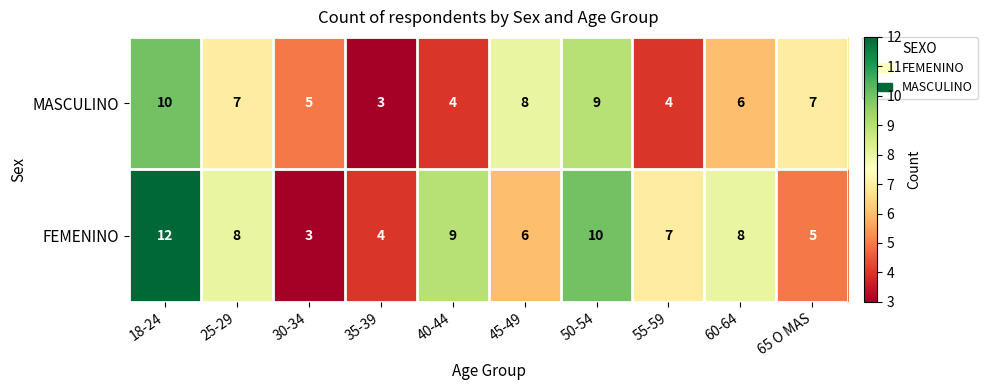

True or false: MASCULINO has a value of 10 at 18-24.

True